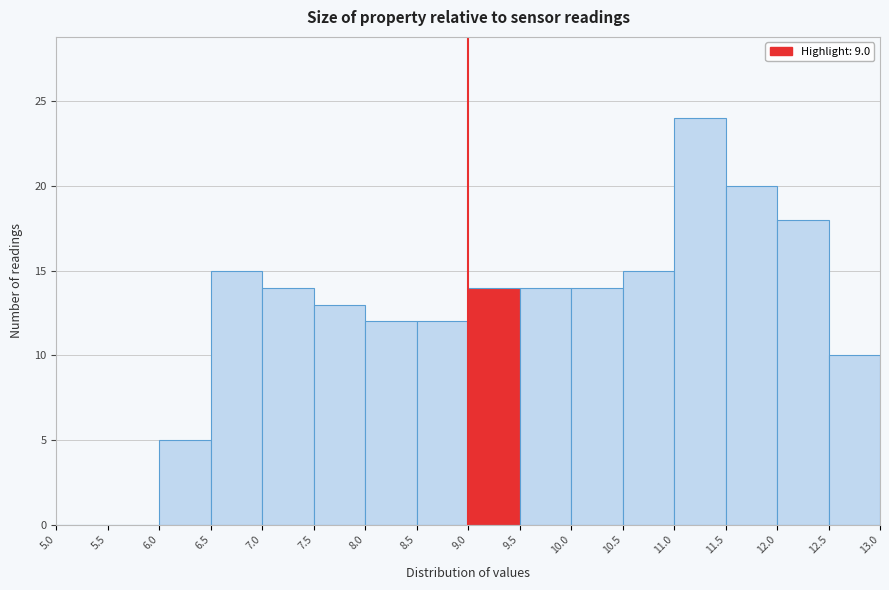

Reading left to right, transcribe this chart: for each bar, give the range it covers on the x-axis and its height. The values are not printed on the chart, so give them approximately, as read against the axis.

5.0 to 5.5: 0
5.5 to 6.0: 0
6.0 to 6.5: 5
6.5 to 7.0: 15
7.0 to 7.5: 14
7.5 to 8.0: 13
8.0 to 8.5: 12
8.5 to 9.0: 12
9.0 to 9.5: 14
9.5 to 10.0: 14
10.0 to 10.5: 14
10.5 to 11.0: 15
11.0 to 11.5: 24
11.5 to 12.0: 20
12.0 to 12.5: 18
12.5 to 13.0: 10